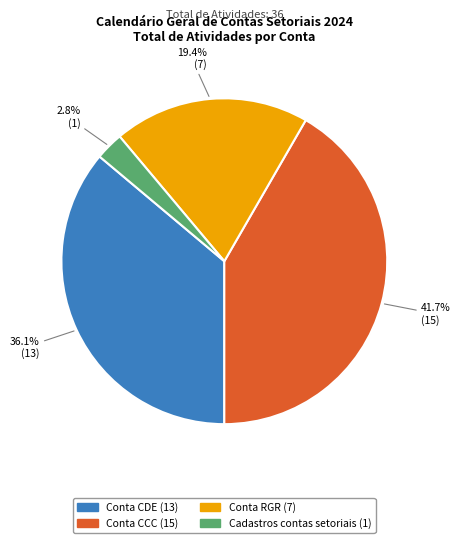

Do Conta CDE and Conta CCC together represent more than half of the pie?

Yes